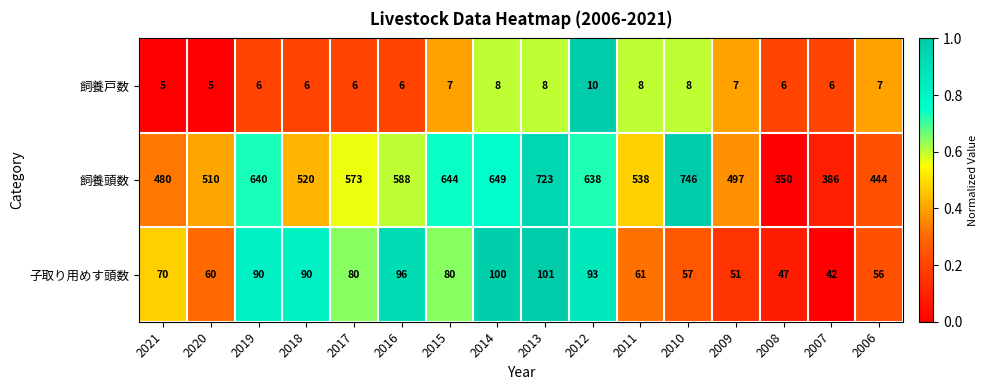

What is the sum of all 子取り用めす頭数 values?

1174